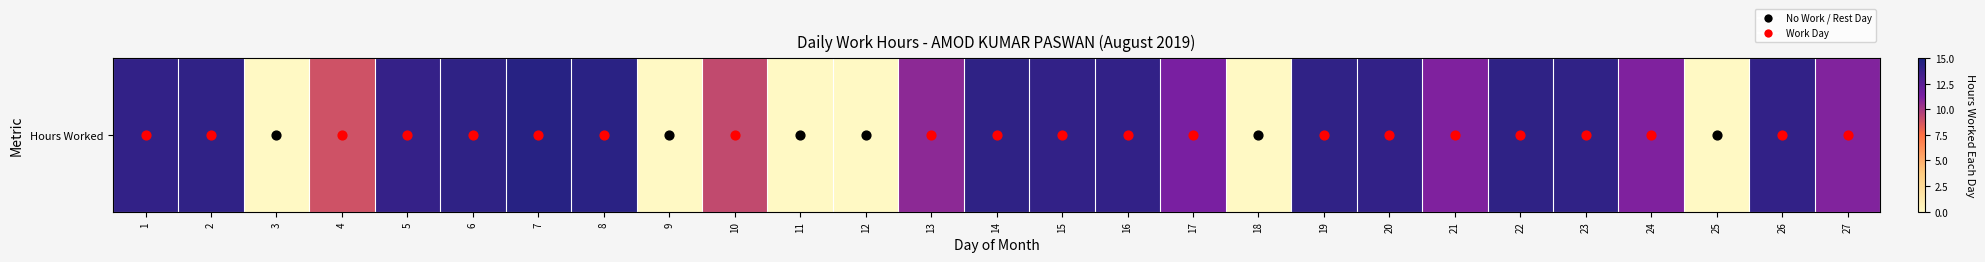

Where is the data nearest to the value 7?

4